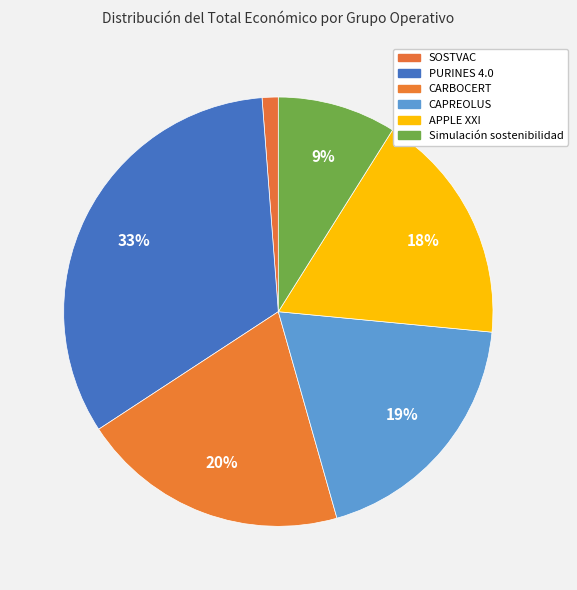

Does Simulación sostenibilidad account for over 50% of the chart?

No